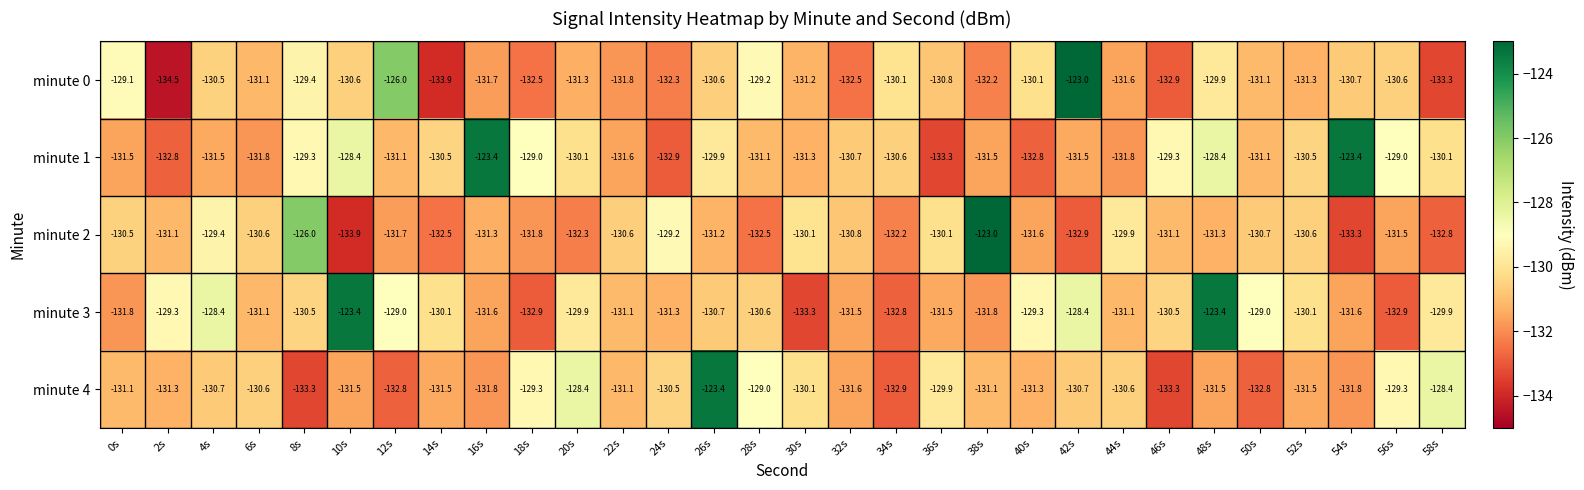

Where is minute 0 nearest to the value -128?

0s